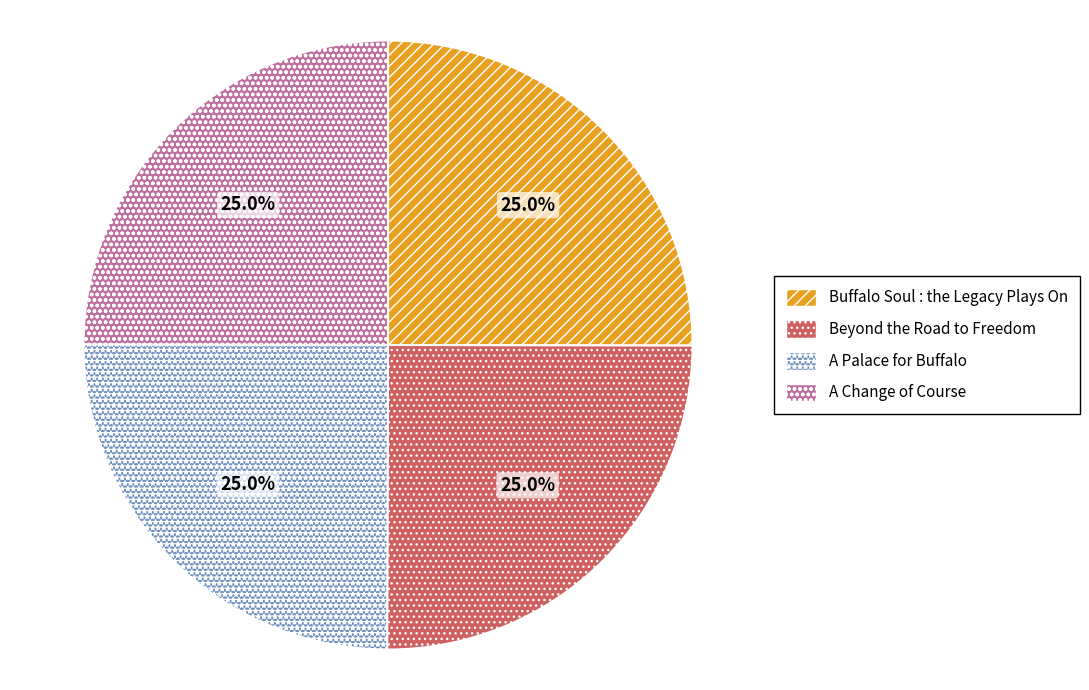

To the nearest percent, what percentage of the pie is Buffalo Soul : the Legacy Plays On?

25%